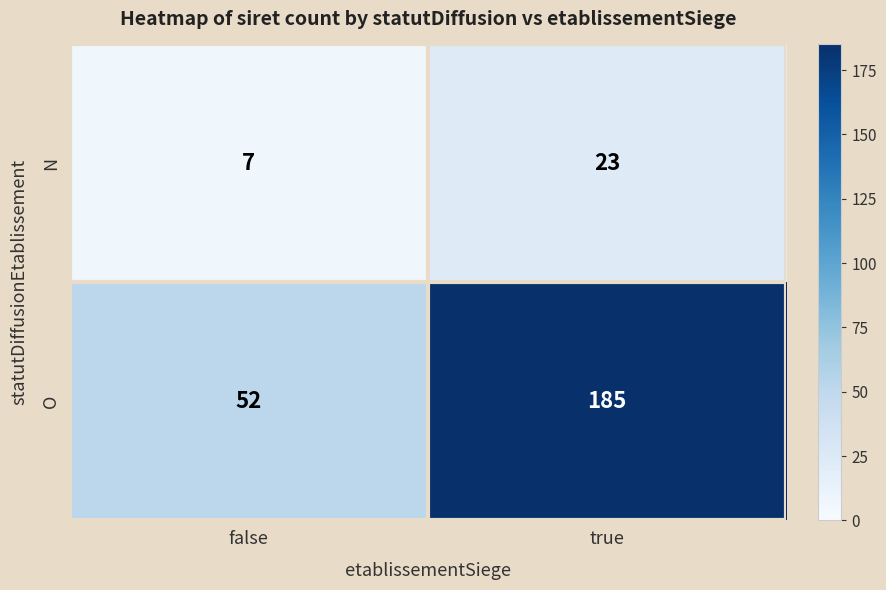

Reading right to left, extract all data points from this chart.

N: 23	7
O: 185	52